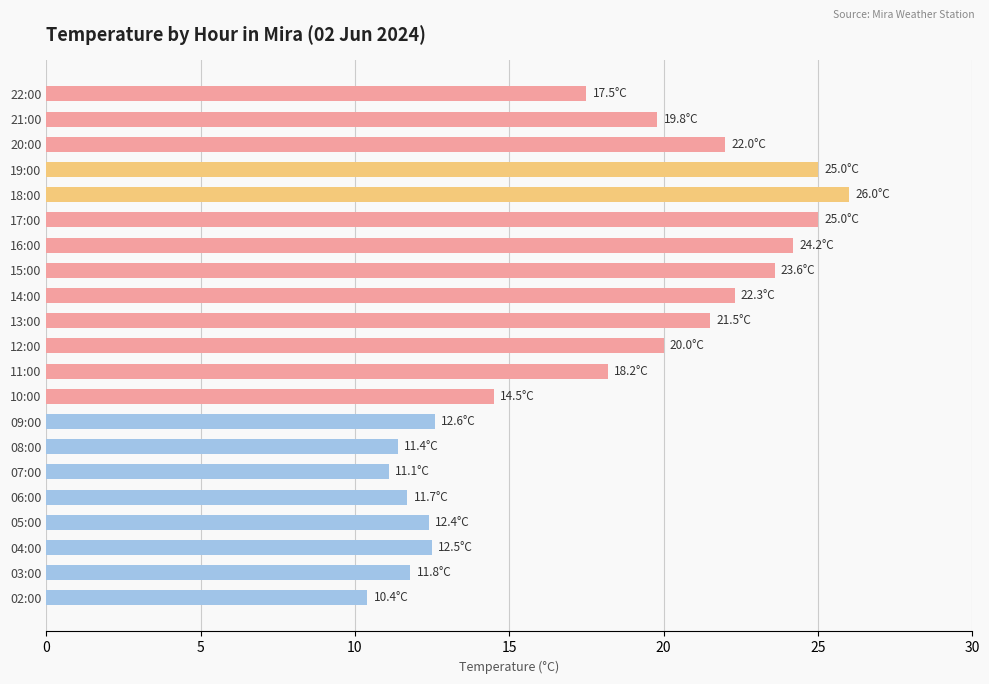

What is the ratio of the value at 16:00 to the value at 21:00?

1.2